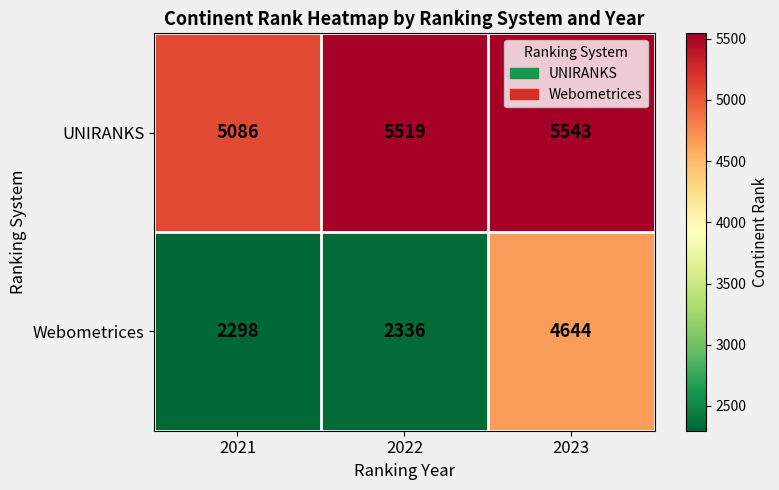

Reading left to right, extract all data points from this chart.

UNIRANKS: 5086	5519	5543
Webometrices: 2298	2336	4644